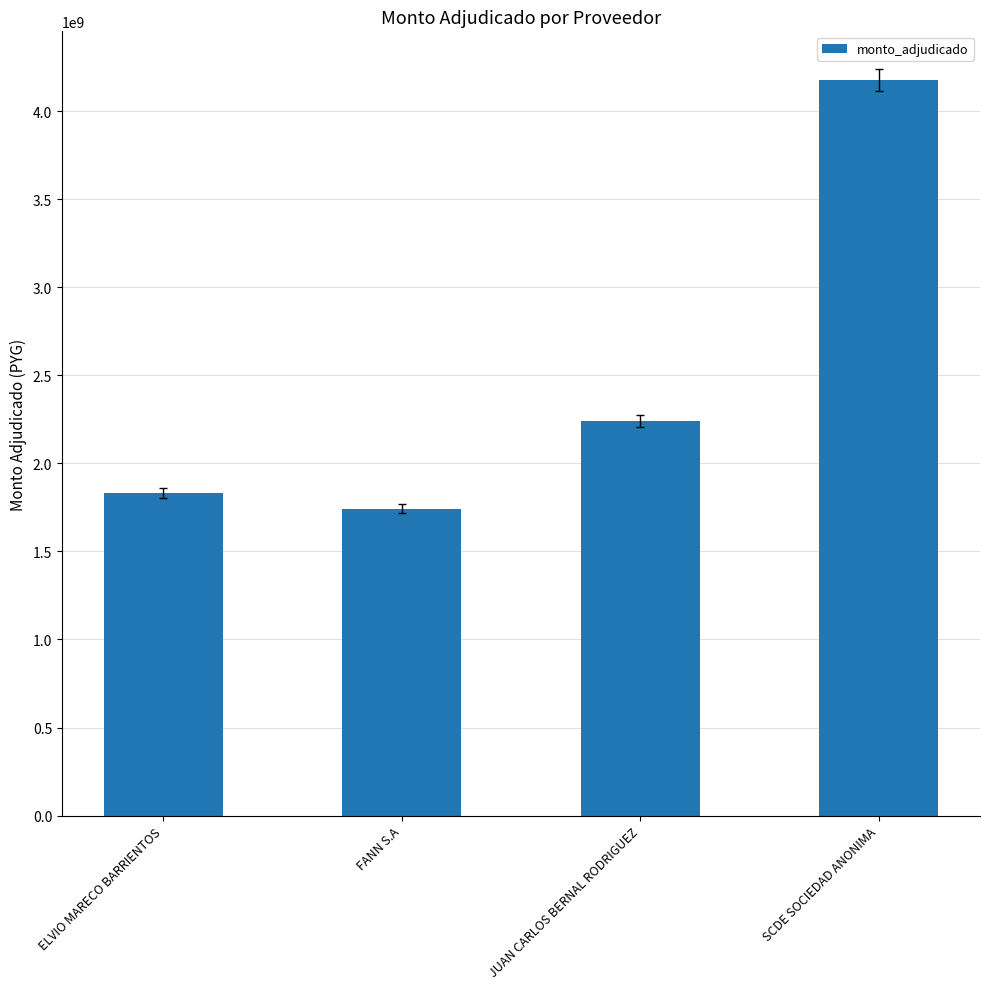

What is the change in value from ELVIO MARECO BARRIENTOS to JUAN CARLOS BERNAL RODRIGUEZ?

+409753975